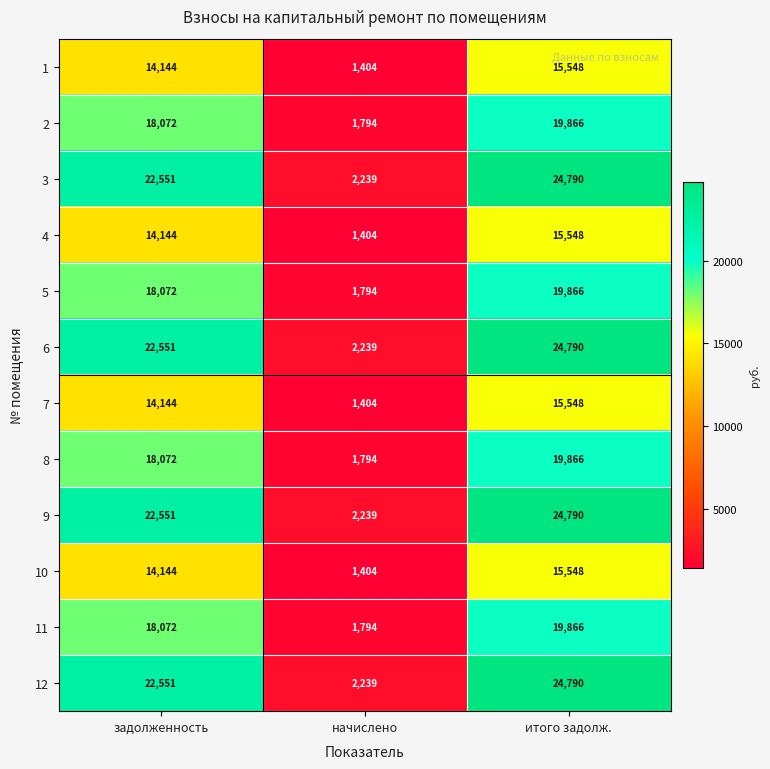

At which label is 10 closest to 8476?

задолженность